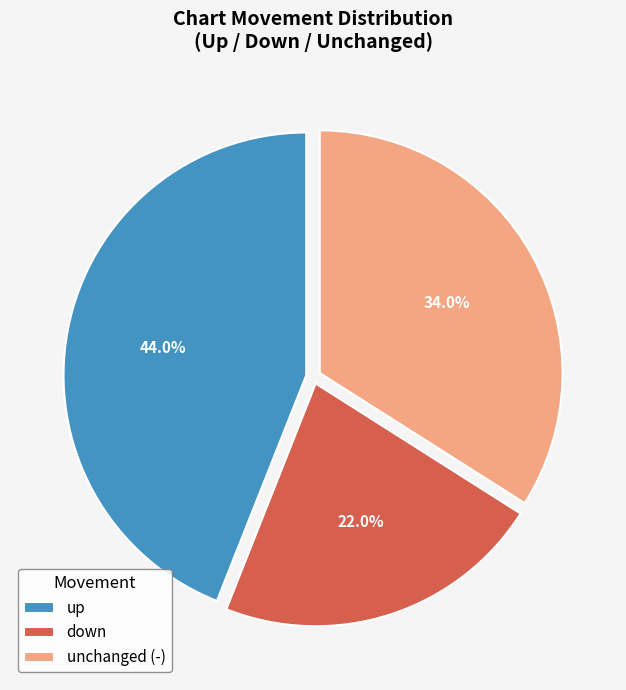

Rank the categories by value from highest to lowest.

up, unchanged (-), down